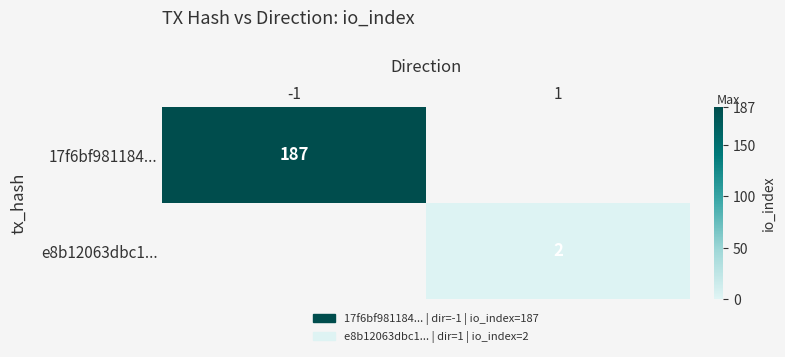

At how many categories does at least one series exceed 101?

1